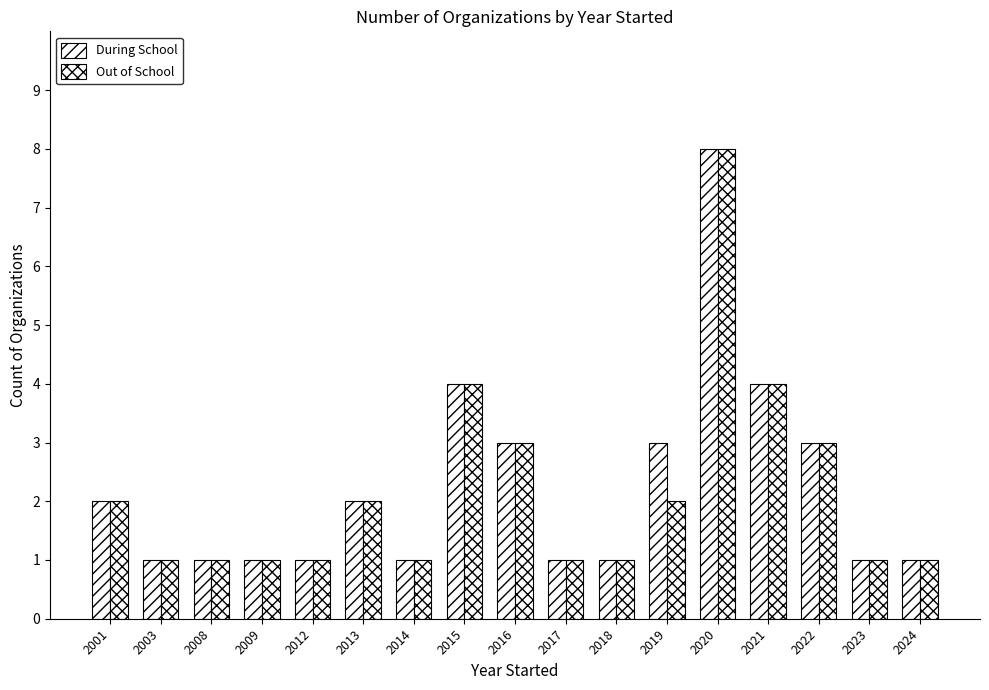

Rank the series at 2001 from lowest to highest value.

During School, Out of School